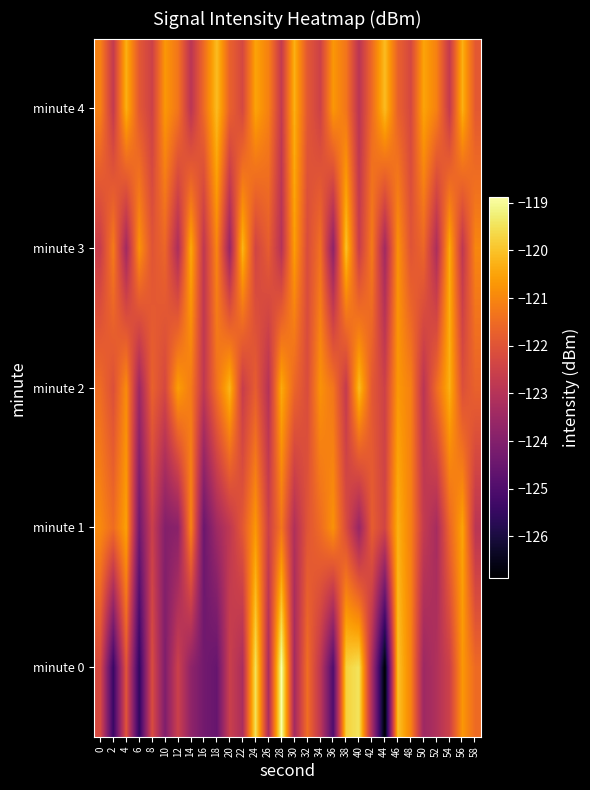

Reading right to left, what are all the values shown in this chart?

minute 0: 58=-121.5	56=-120.7	54=-122.5	52=-123.1	50=-123.5	48=-121.0	46=-120.0	44=-126.9	42=-123.3	40=-119.5	38=-119.8	36=-125.0	34=-122.8	32=-121.5	30=-123.4	28=-118.9	26=-123.2	24=-119.5	22=-123.2	20=-122.6	18=-124.6	16=-124.3	14=-123.8	12=-122.5	10=-124.1	8=-122.2	6=-125.6	4=-122.0	2=-125.4	0=-122.3
minute 1: 58=-122.9	56=-120.5	54=-121.6	52=-123.3	50=-122.7	48=-121.1	46=-120.3	44=-122.4	42=-121.8	40=-123.6	38=-122.2	36=-120.8	34=-121.5	32=-122.0	30=-123.1	28=-121.3	26=-122.5	24=-120.7	22=-121.9	20=-122.8	18=-123.4	16=-124.5	14=-121.0	12=-123.9	10=-124.0	8=-122.5	6=-124.4	4=-120.5	2=-121.5	0=-121.0
minute 2: 58=-121.7	56=-122.1	54=-120.3	52=-121.5	50=-122.9	48=-121.1	46=-120.7	44=-122.5	42=-121.9	40=-120.1	38=-122.7	36=-121.3	34=-120.8	32=-122.2	30=-121.6	28=-120.4	26=-123.0	24=-121.8	22=-122.6	20=-120.2	18=-121.4	16=-122.8	14=-121.2	12=-120.6	10=-122.3	8=-121.7	6=-123.5	4=-120.9	2=-122.1	0=-121.5
minute 3: 58=-121.0	56=-122.8	54=-120.4	52=-123.2	50=-121.6	48=-122.0	46=-120.8	44=-123.4	42=-121.2	40=-122.6	38=-120.0	36=-123.8	34=-121.4	32=-122.2	30=-120.6	28=-123.0	26=-121.8	24=-122.4	22=-120.2	20=-123.6	18=-121.0	16=-122.8	14=-120.4	12=-123.2	10=-121.6	8=-122.0	6=-120.8	4=-123.4	2=-121.2	0=-122.6
minute 4: 58=-121.9	56=-120.3	54=-122.7	52=-121.1	50=-120.5	48=-122.3	46=-121.7	44=-120.1	42=-121.5	40=-122.9	38=-121.3	36=-120.7	34=-122.5	32=-121.9	30=-120.3	28=-122.7	26=-121.1	24=-120.5	22=-122.3	20=-121.7	18=-120.1	16=-121.5	14=-122.9	12=-121.3	10=-120.7	8=-122.5	6=-121.9	4=-120.3	2=-122.7	0=-121.1